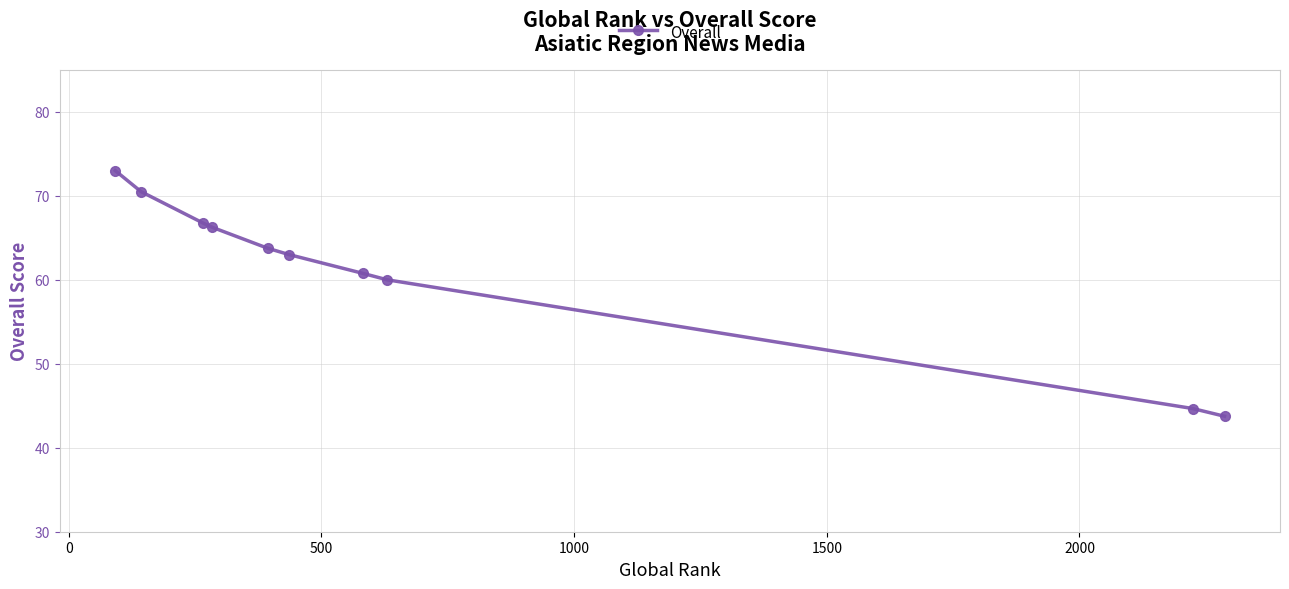

How many lines are shown in the chart?

1